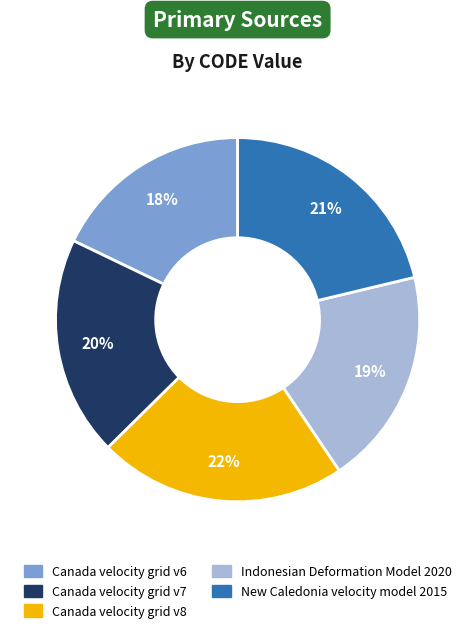

Which slice is the smallest?

Canada velocity grid v6